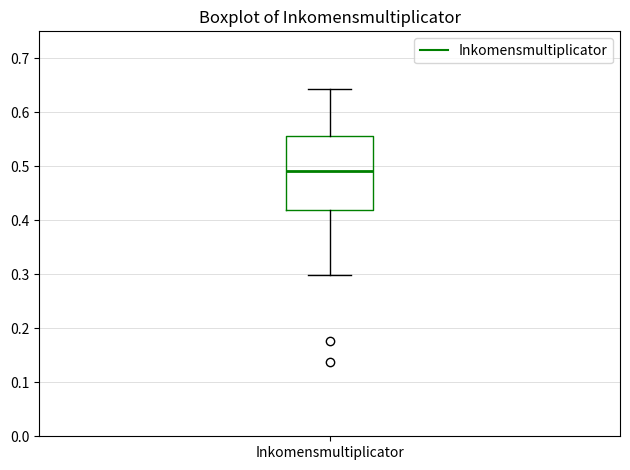

Read this box plot against the y-axis: the position of the median line, the range covered by the box, and the ends of both whiskers. The values are not printed on the chart, so give them approximately, as read against the axis.

median 0.49, box 0.42 to 0.56, whiskers 0.30 to 0.64